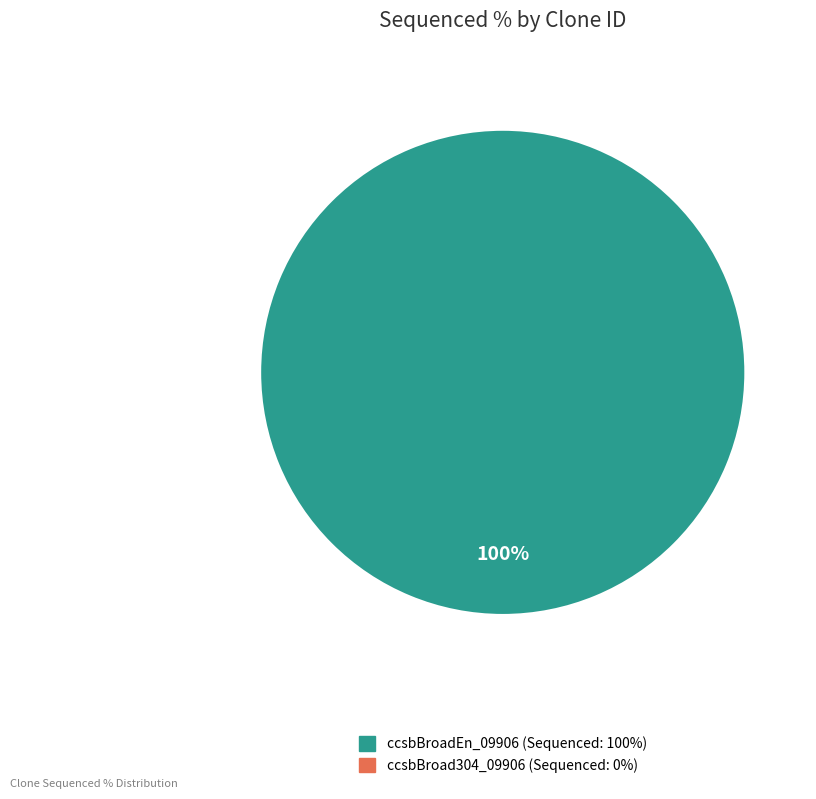

How many segments does this pie chart have?

2